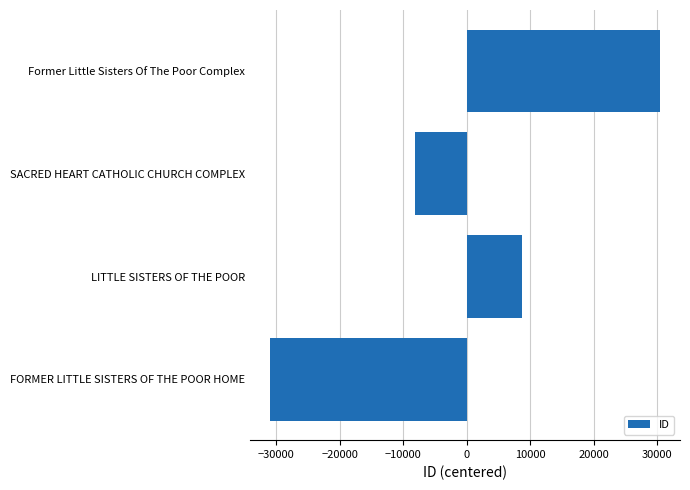

Rank the categories by value from lowest to highest.

FORMER LITTLE SISTERS OF THE POOR HOME, SACRED HEART CATHOLIC CHURCH COMPLEX, LITTLE SISTERS OF THE POOR, Former Little Sisters Of The Poor Complex